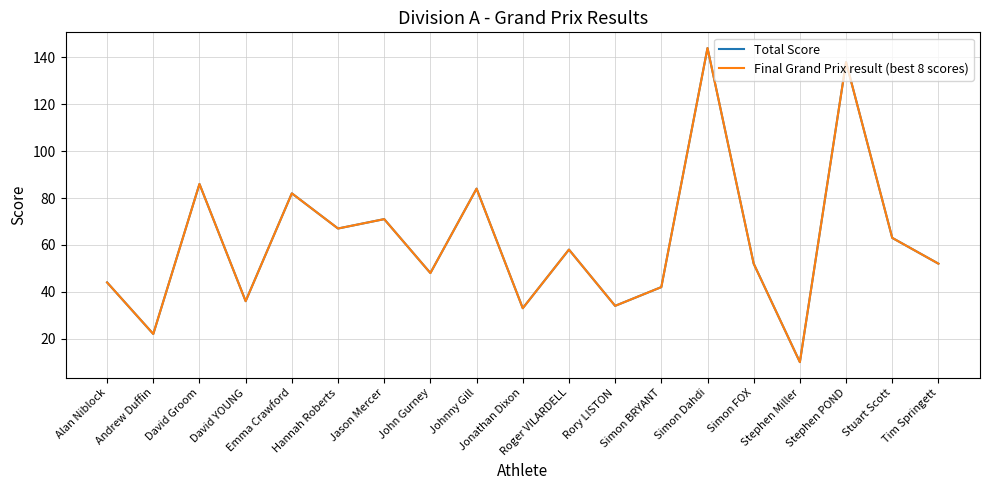

Rank the series at Stuart Scott from lowest to highest value.

Total Score, Final Grand Prix result (best 8 scores)